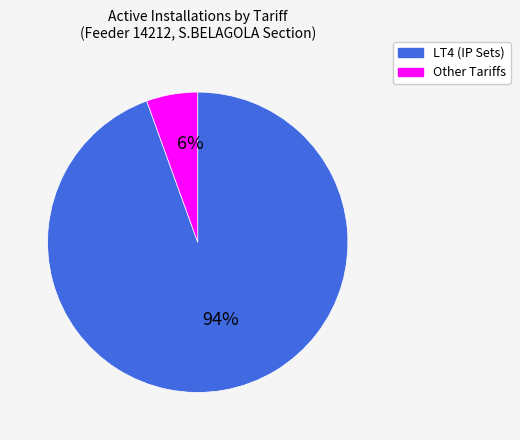

Does any single category account for the majority?

Yes